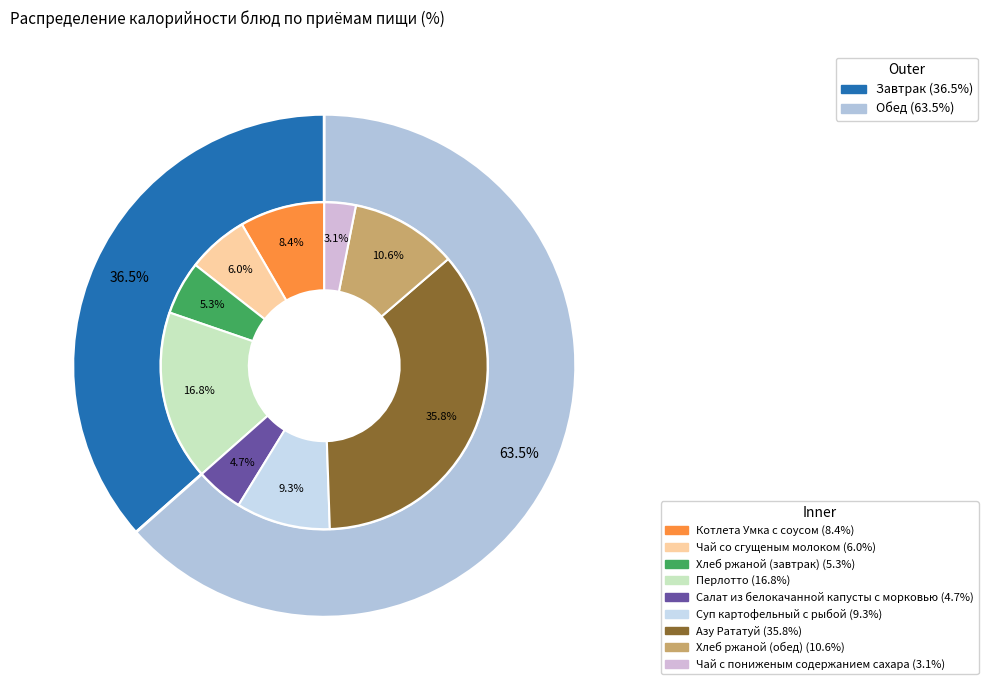

What is the smallest slice in the pie chart?

Чай с пониженым содержанием сахара